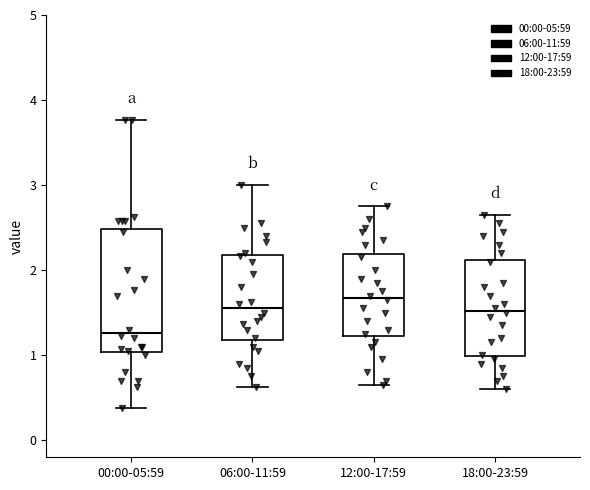

Which box has the highest median line?

12:00-17:59